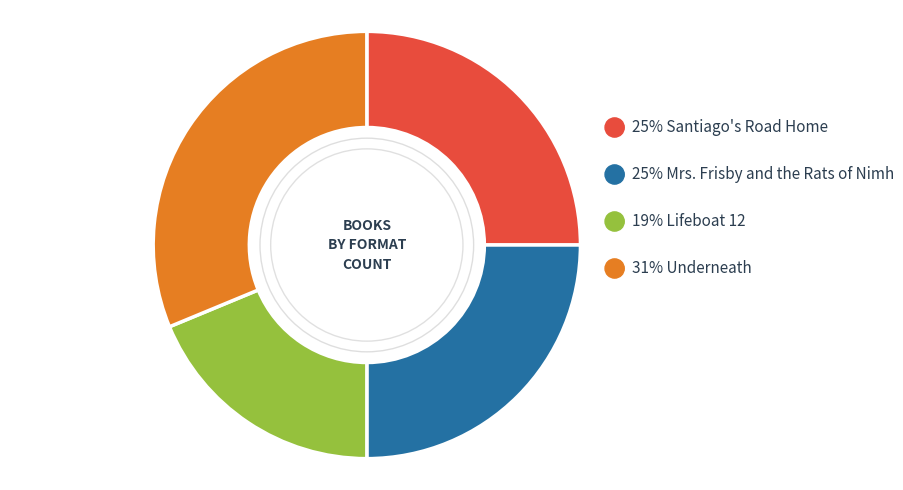

What percentage is the Santiago's Road Home slice, to the nearest percent?

25%